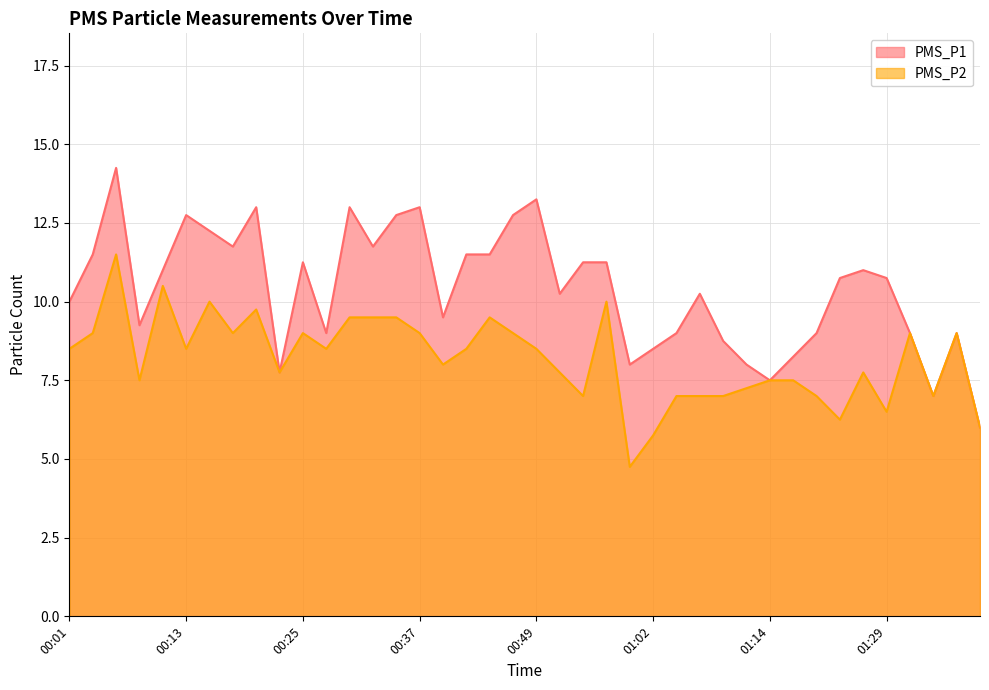

What are all the series names shown in the legend?

PMS_P1, PMS_P2